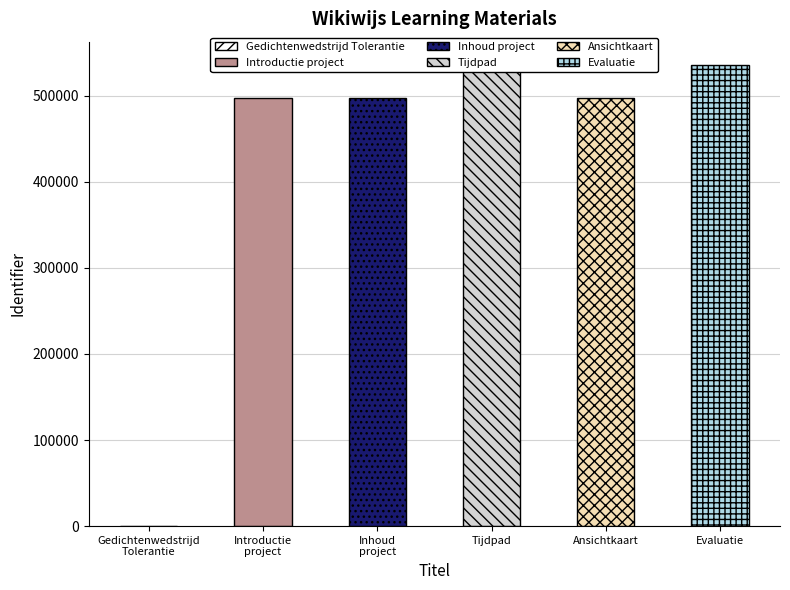

What is the label of the 2nd bar from the right?

Ansichtkaart